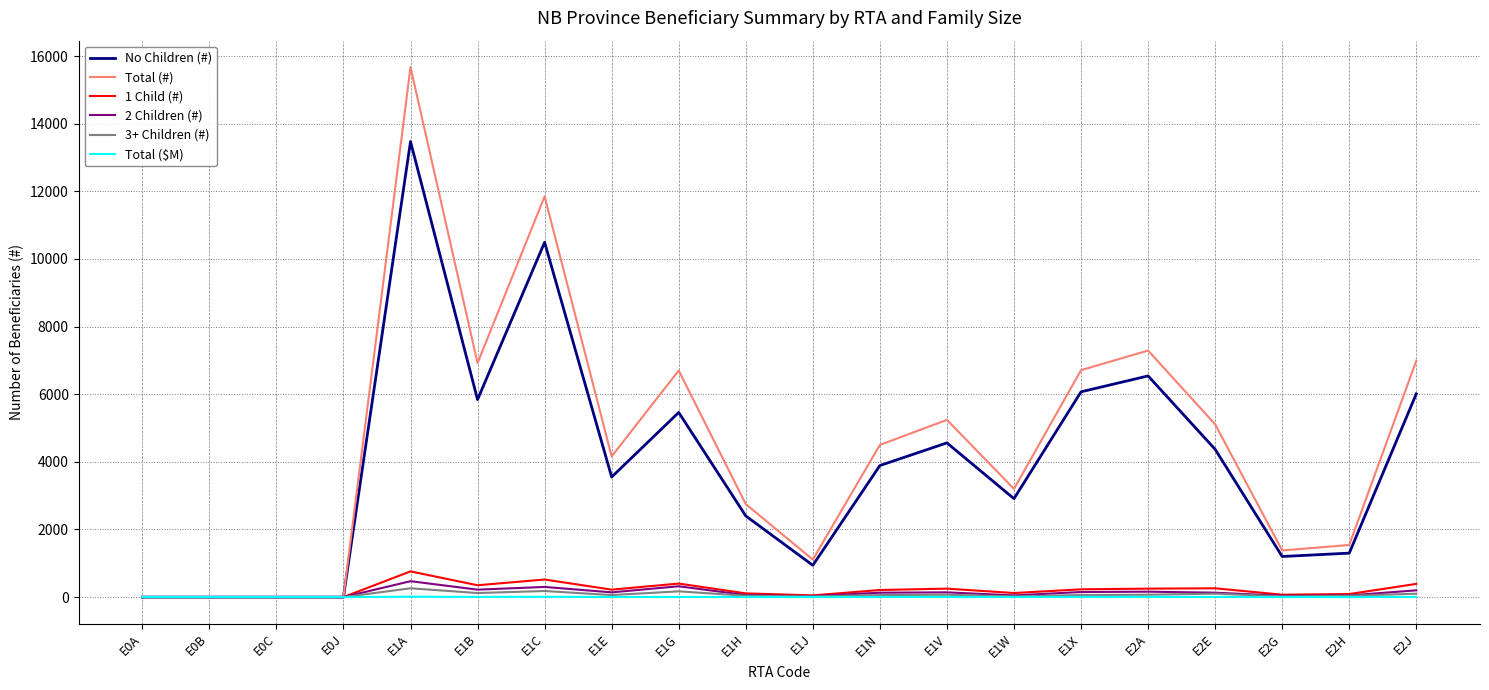

Which series has the largest range (max minus min)?

Total (#)